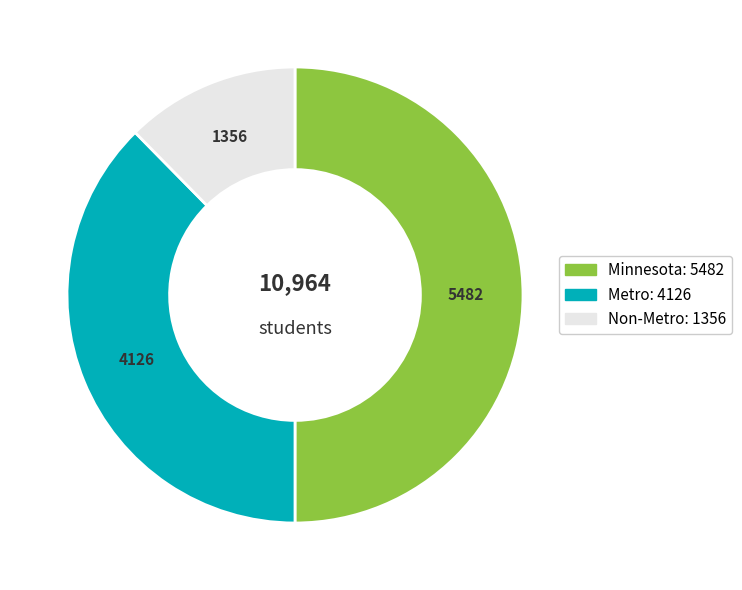

How many segments does this pie chart have?

3